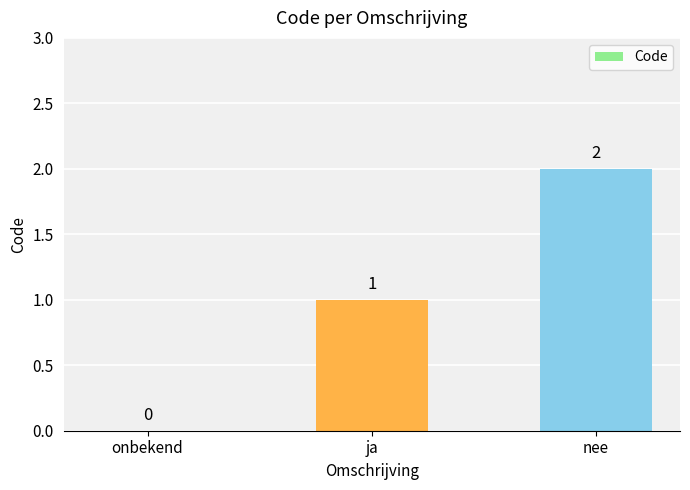

Reading left to right, transcribe all the data shown in this chart.

onbekend=0	ja=1	nee=2